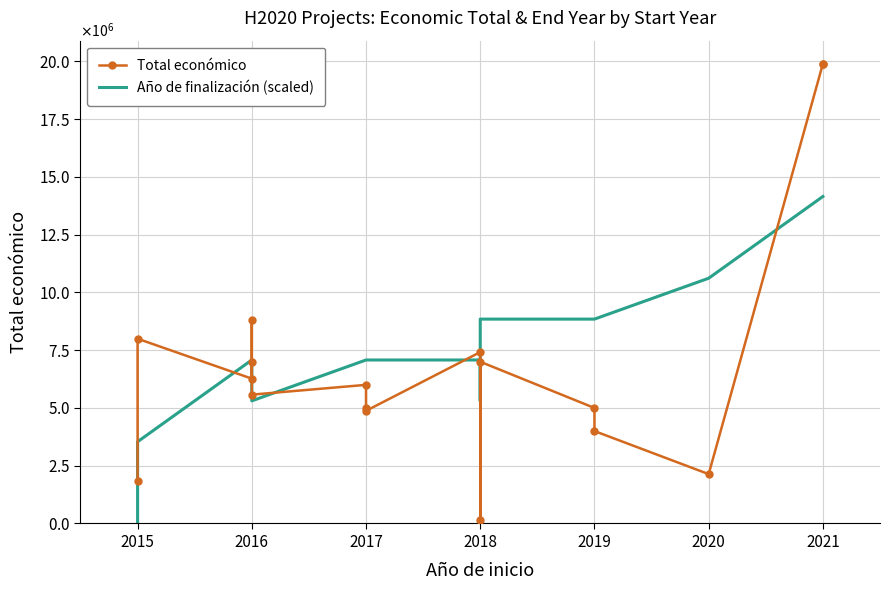

What position from the left is 2016?

3